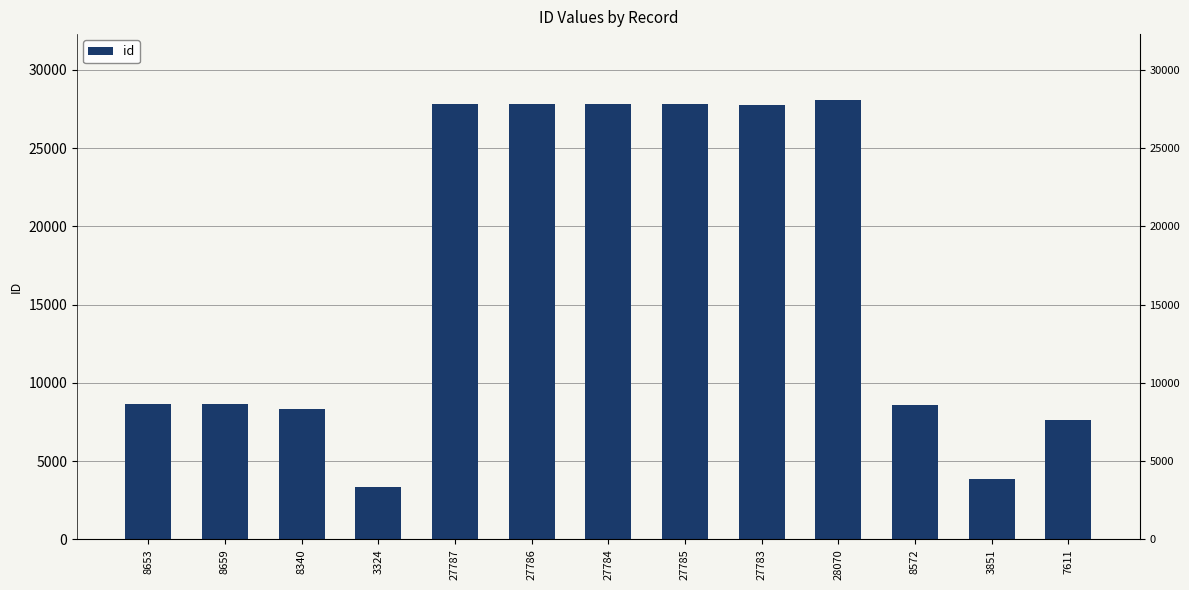

Where does the data first go above 8659?

27787